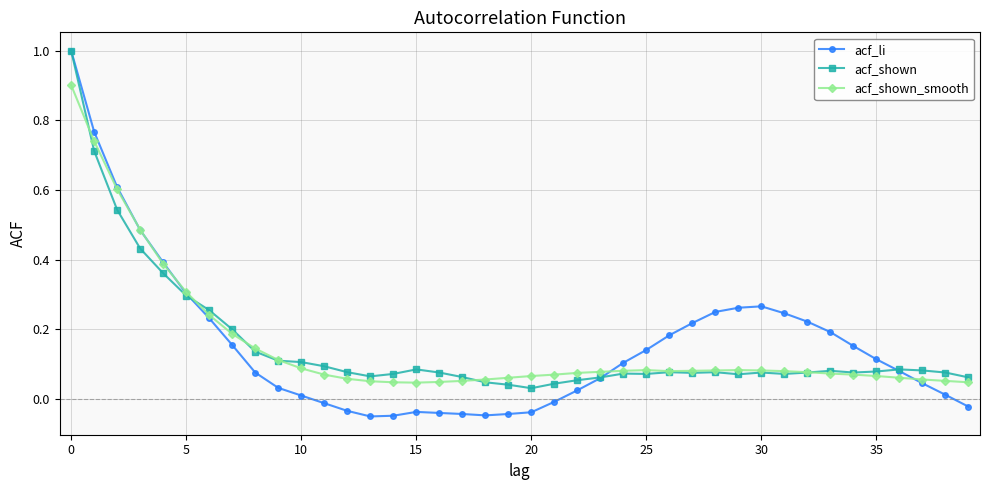

Which series has the widest spread of values?

acf_li